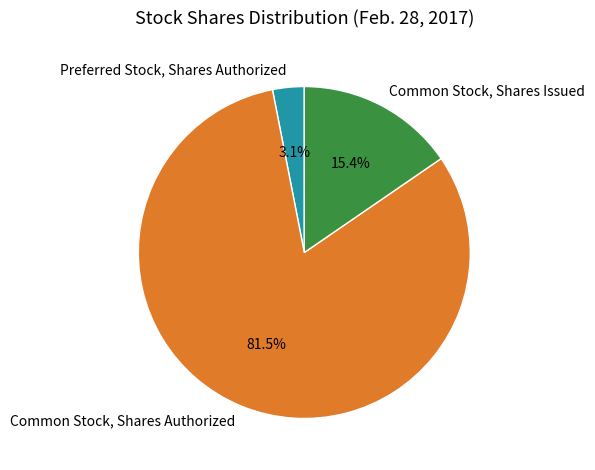

How many segments does this pie chart have?

3